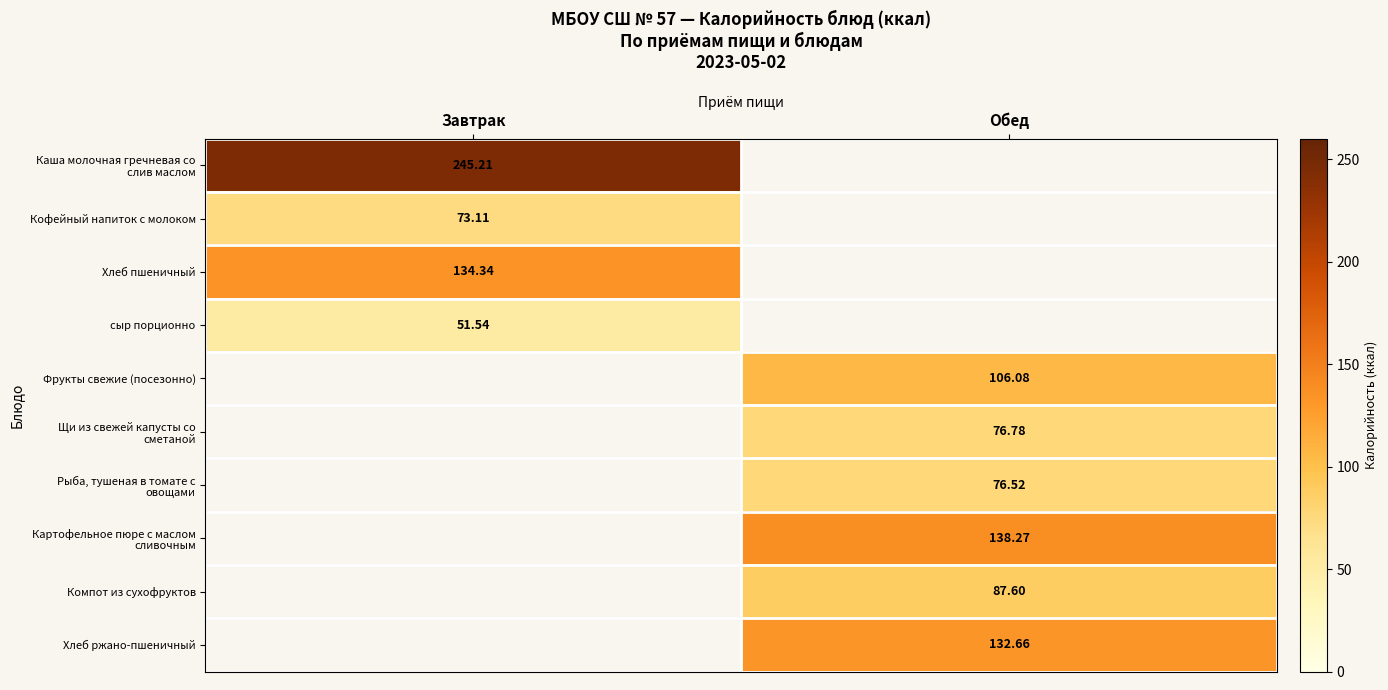

Which category has the lowest value in the Кофейный напиток с молоком series?

Завтрак